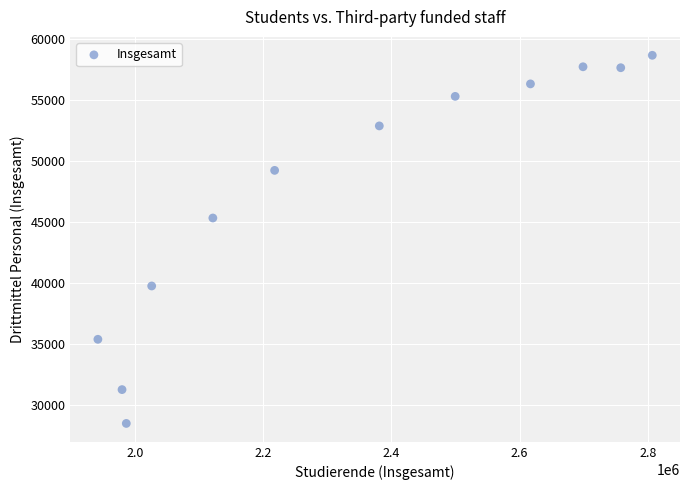

What Y value in the scatter plot is closest to 43563?

45312.4